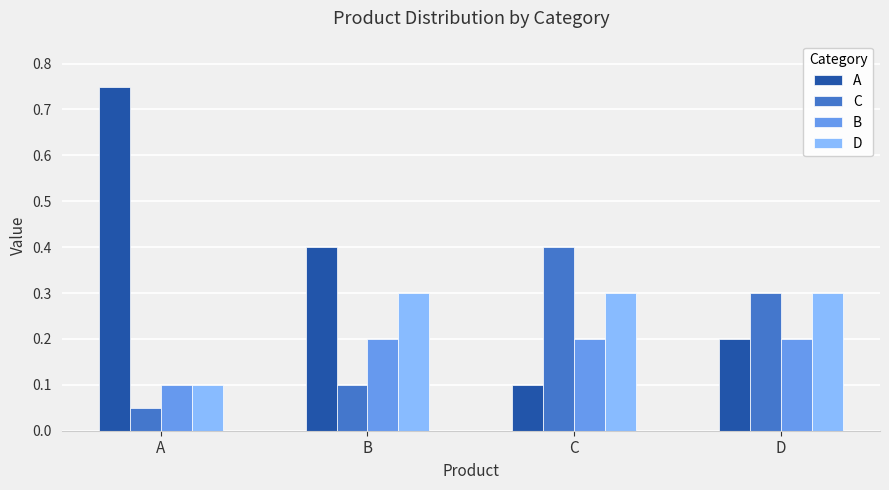

How many data points does each series have?

4